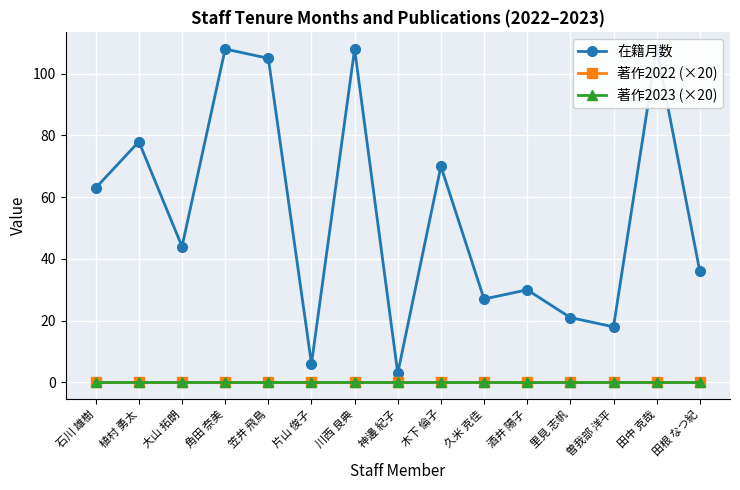

How many lines are shown in the chart?

3